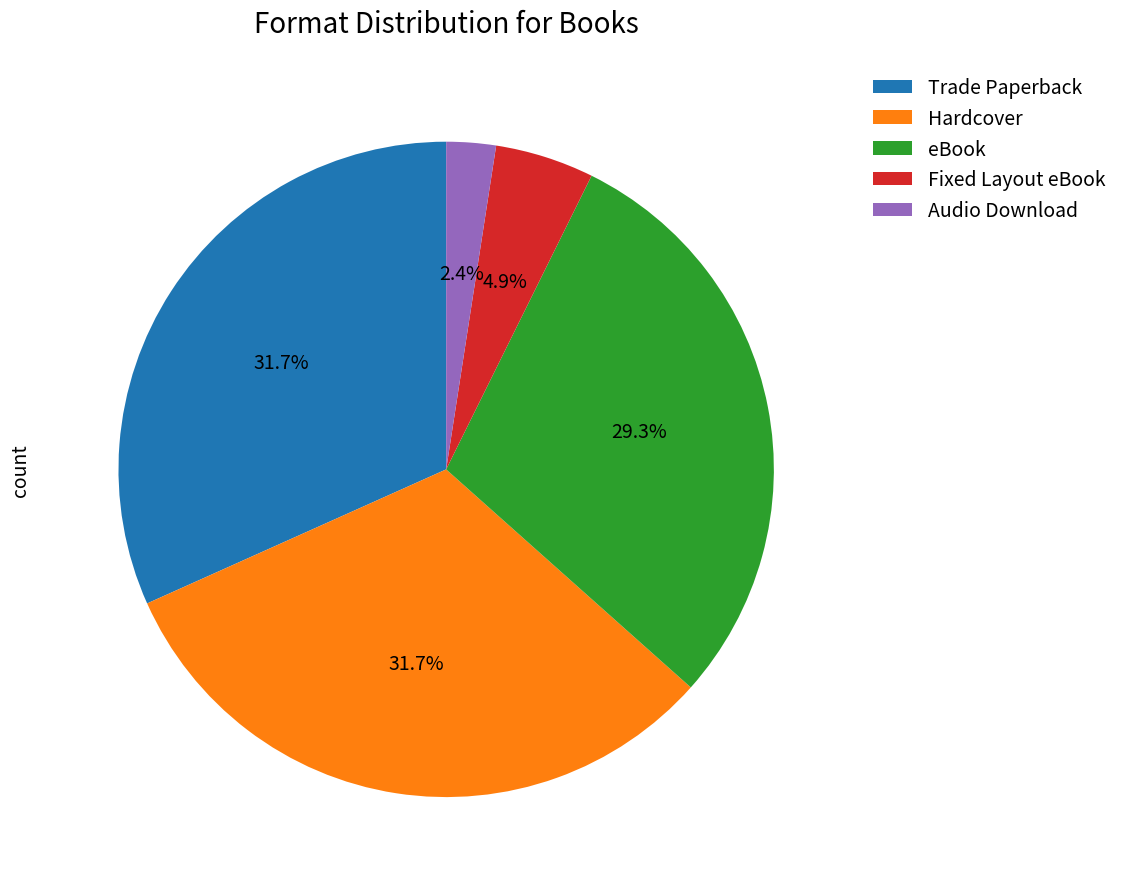

How many segments does this pie chart have?

5